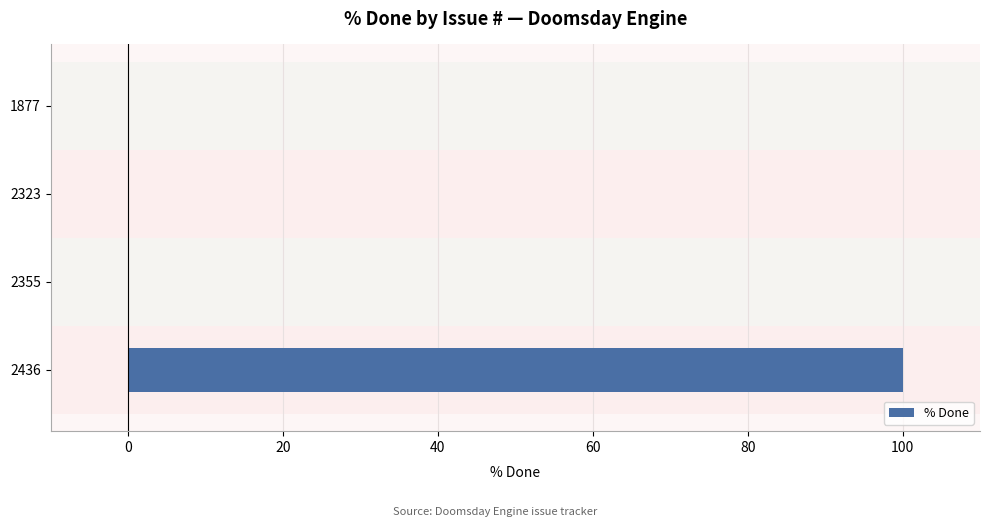

What is the maximum value shown in the chart?

100